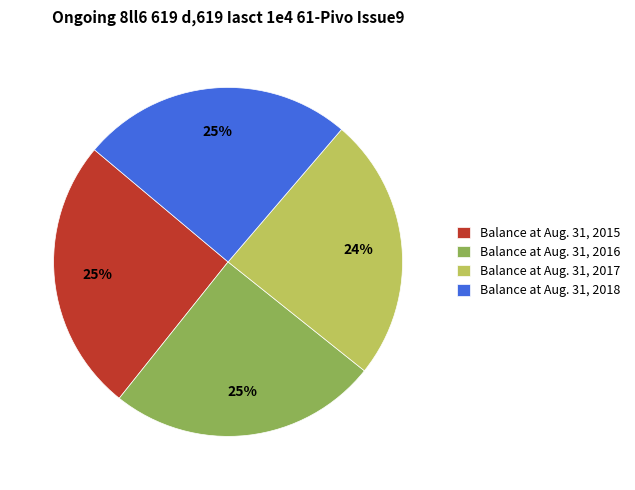

What is the ratio of the value at Balance at Aug. 31, 2018 to the value at Balance at Aug. 31, 2017?

1.0